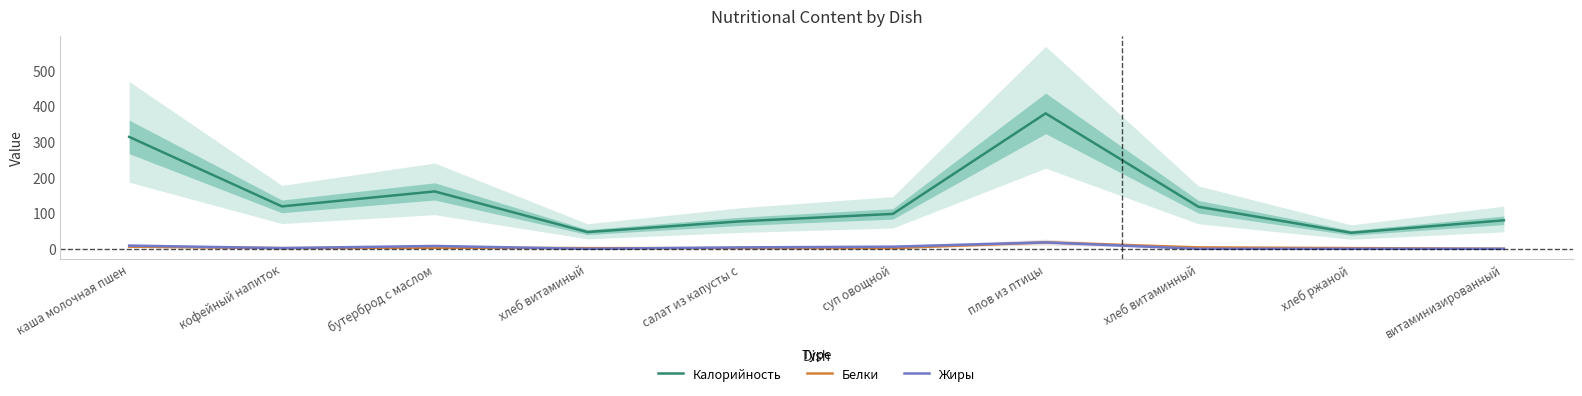

Which series has the largest total across all categories?

Калорийность